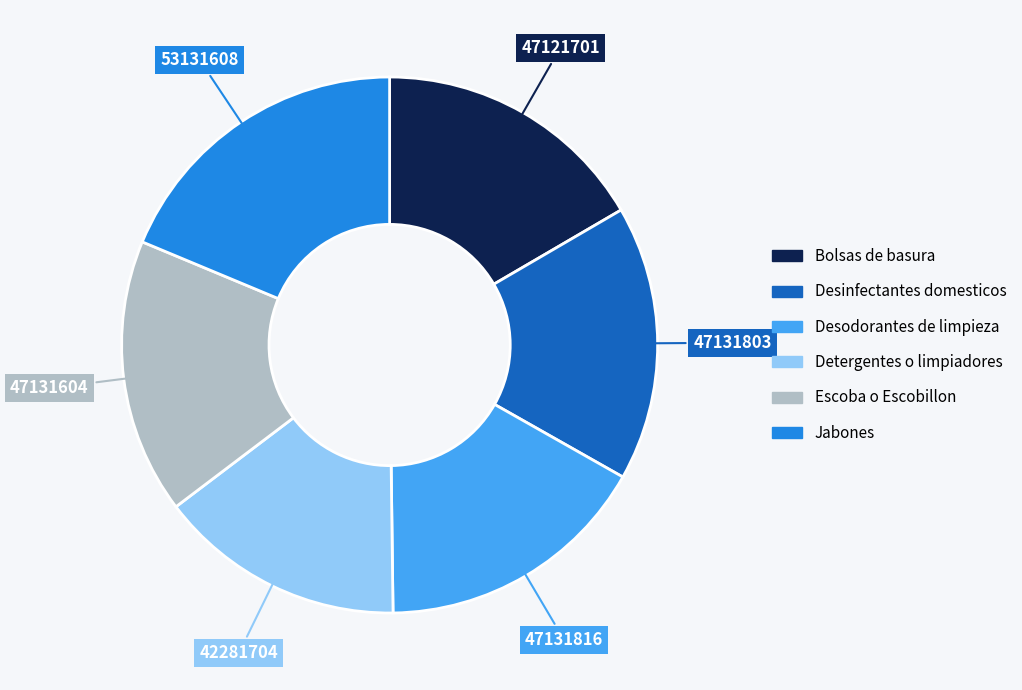

How many slices are in this pie chart?

6